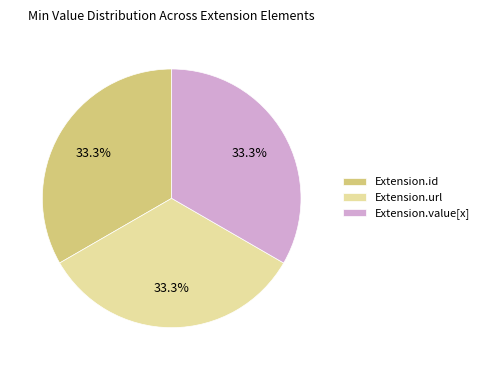

Approximately how many times larger is the value at Extension.value[x] compared to Extension.id?

1.0